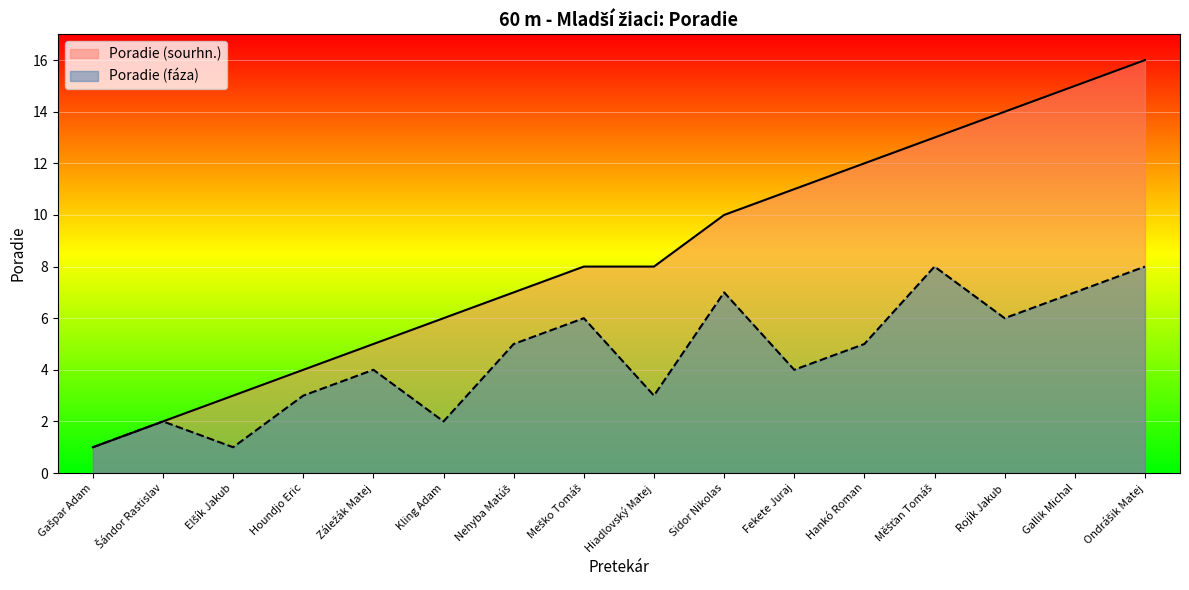

Does the chart display data point markers on the line(s)?

No